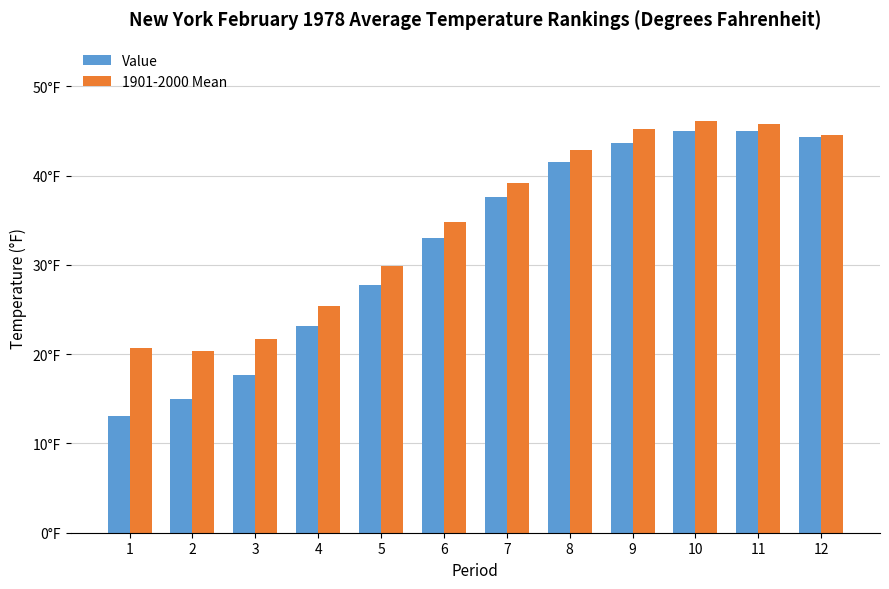

Which series has the widest spread of values?

Value